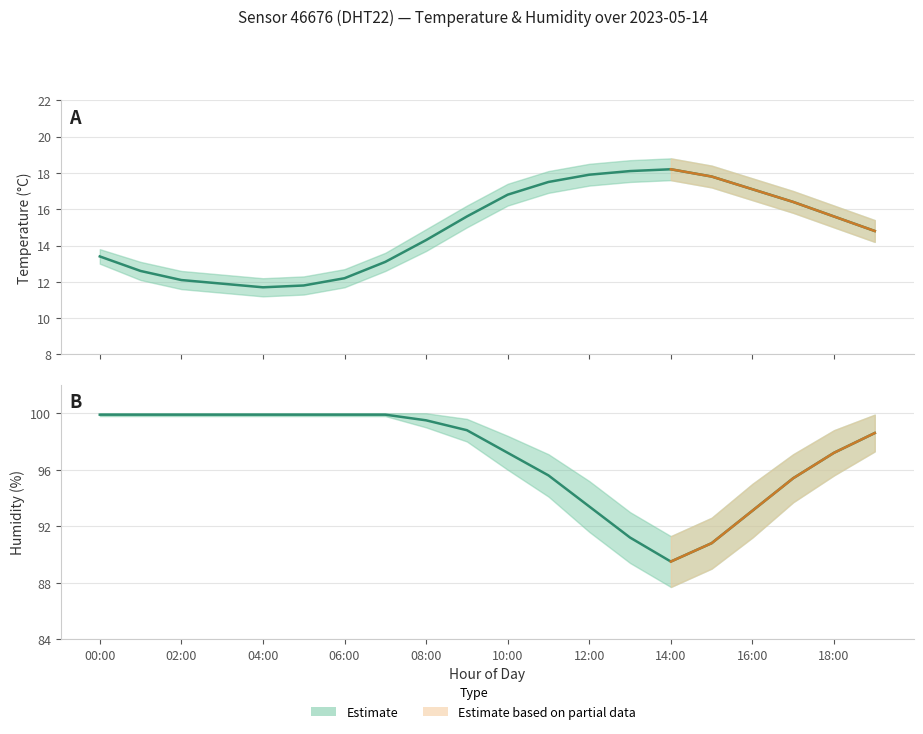

Rank the series by their average value, from lowest to highest.

Temperature, Humidity